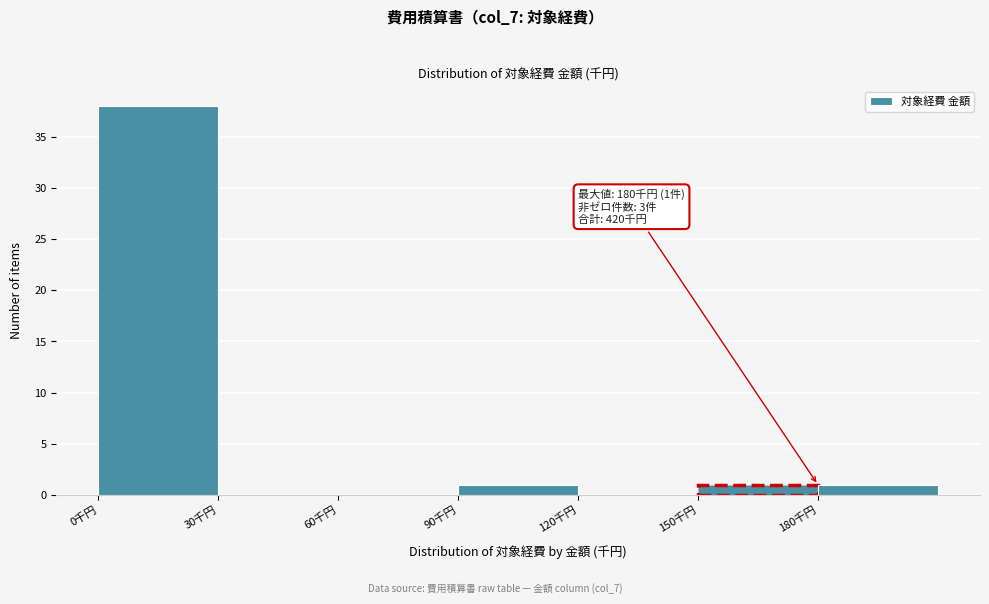

Over which range of the x-axis is the bar tallest?

0 to 30